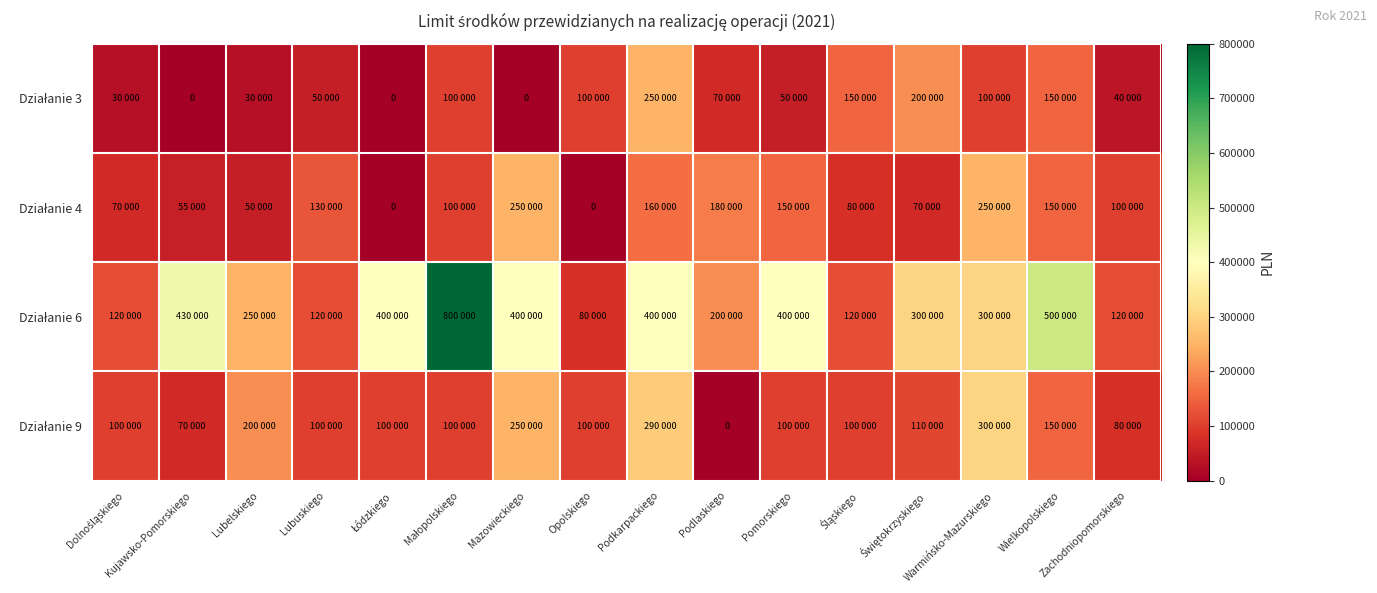

Which series has the widest spread of values?

Działanie 6